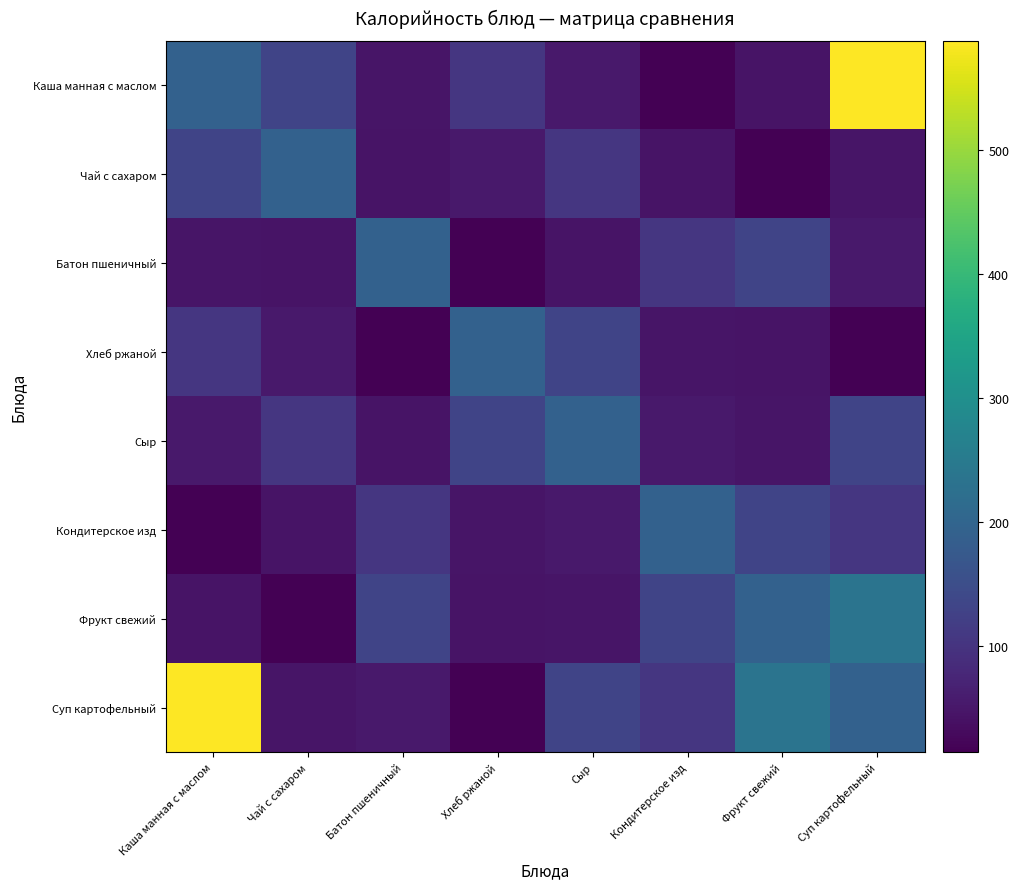

Between Каша манная с маслом and Фрукт свежий, which is larger?

Каша манная с маслом